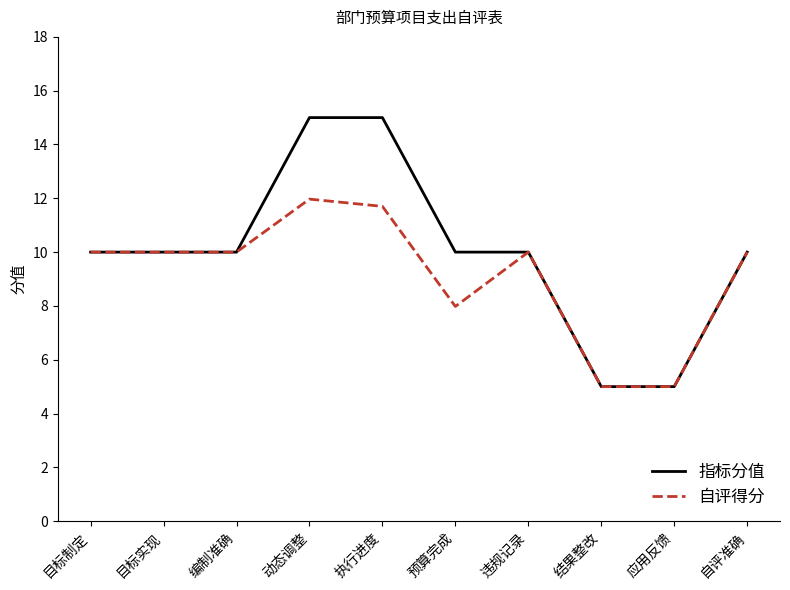

What is the approximate value of 自评得分 at 动态调整?

12.0